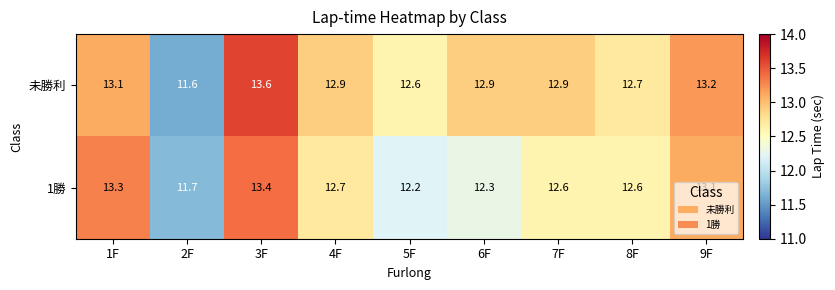

True or false: 未勝利 has a value of 13.2 at 9F.

True